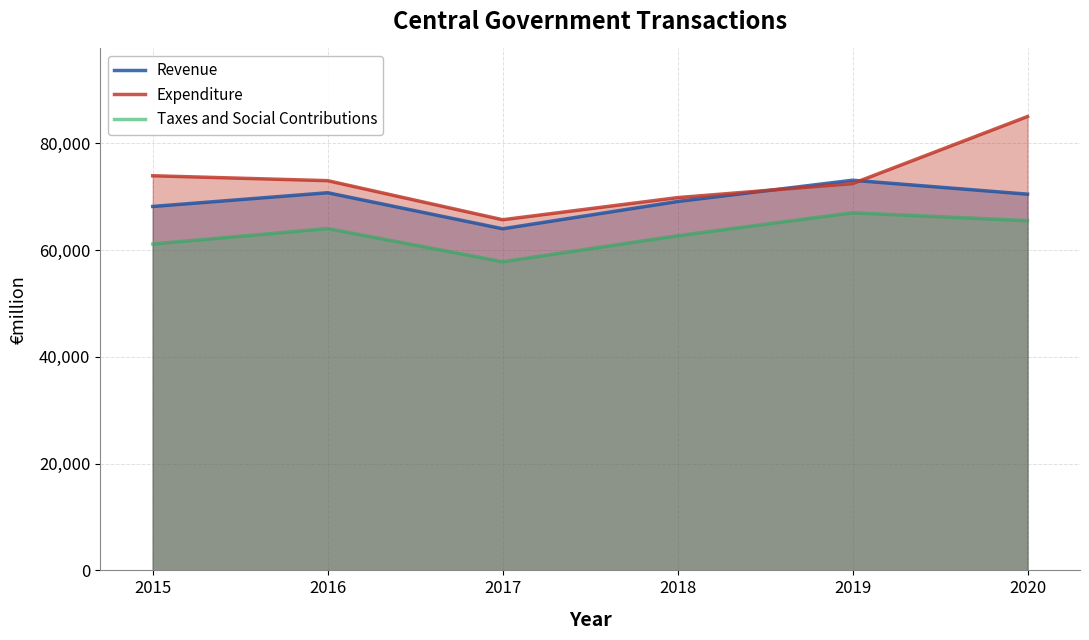

What is the difference between the maximum and minimum values in the Taxes and Social Contributions series?

9168